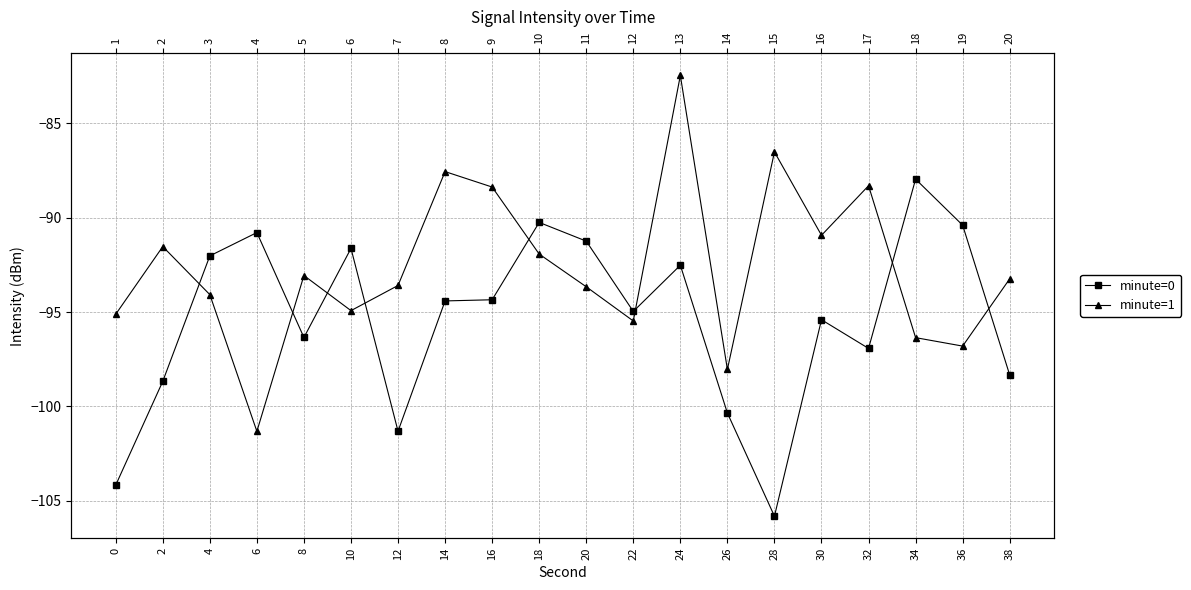

List the series in order of their overall mean, highest first.

minute=1, minute=0